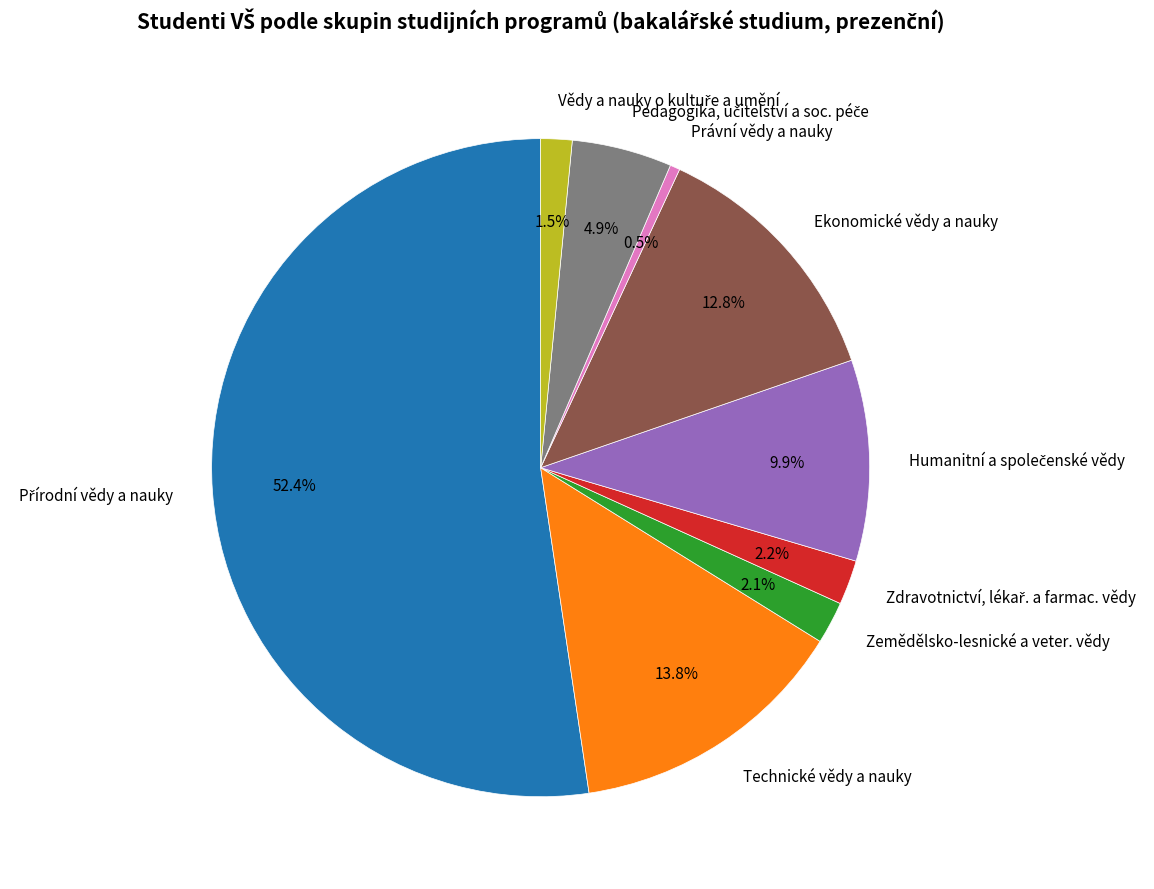

What is the smallest slice in the pie chart?

Právní vědy a nauky